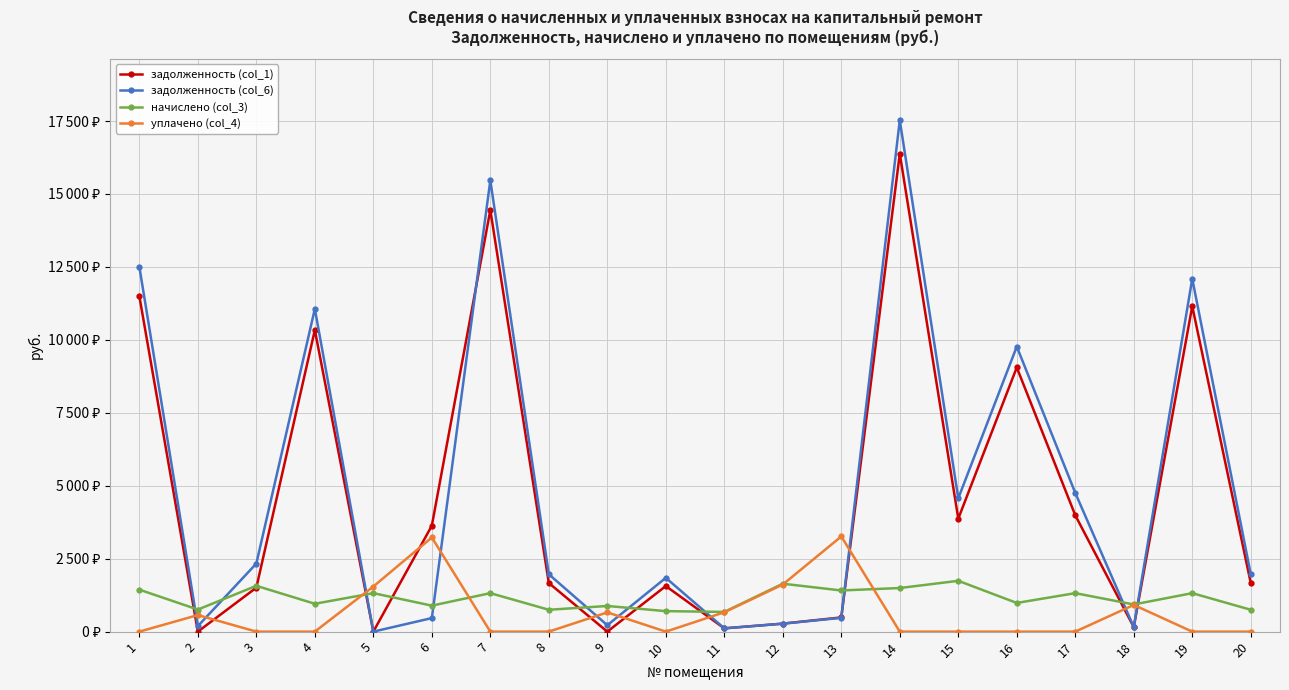

Does the chart display data point markers on the line(s)?

Yes